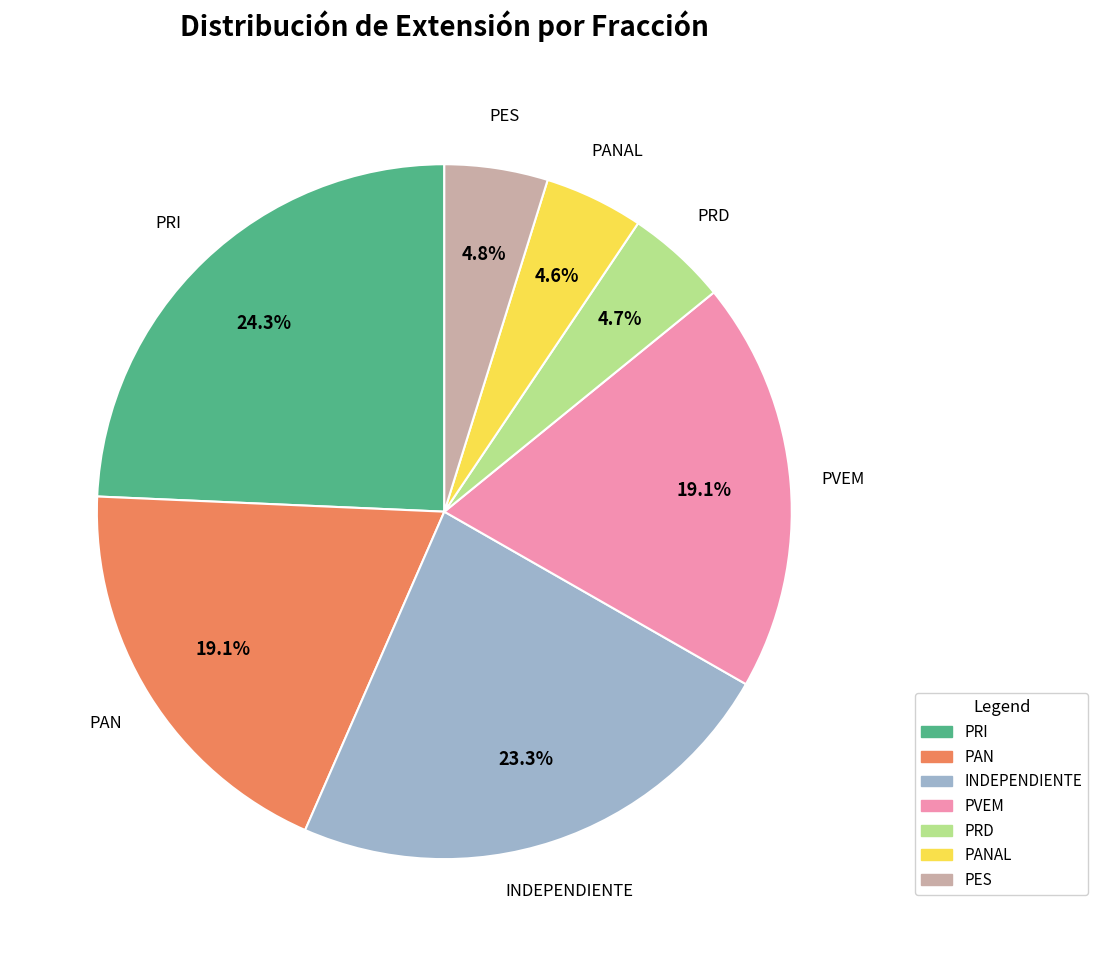

To the nearest percent, what is the difference between the INDEPENDIENTE and PANAL slice percentages?

19%